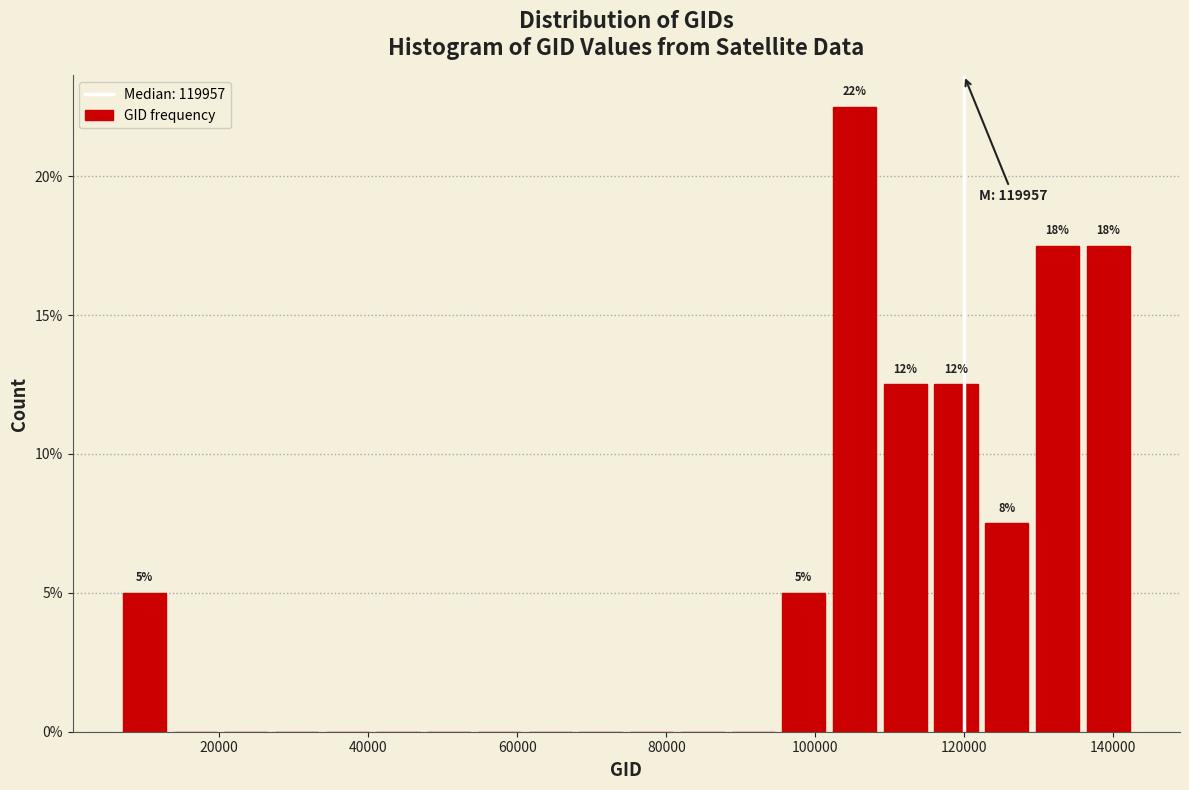

Around what value on the x-axis is the tallest bar? Give the approximate position of its centre, as read against the axis.

106000